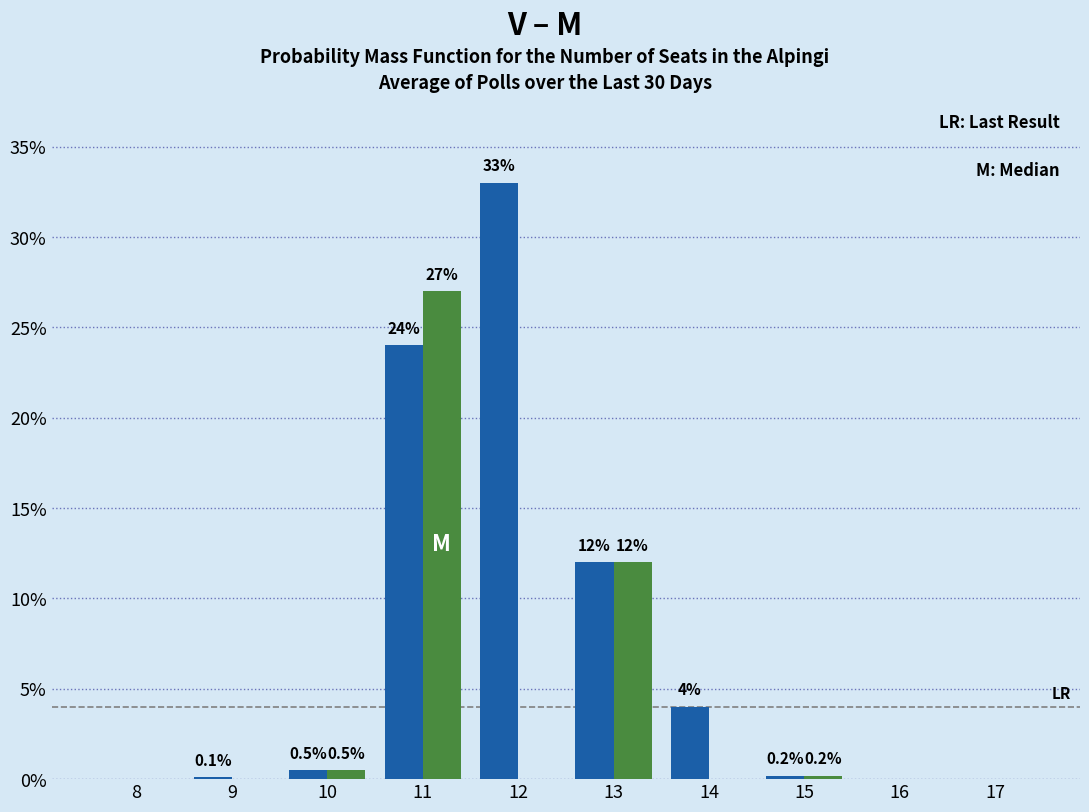

What is the maximum value shown in the chart?

33.0